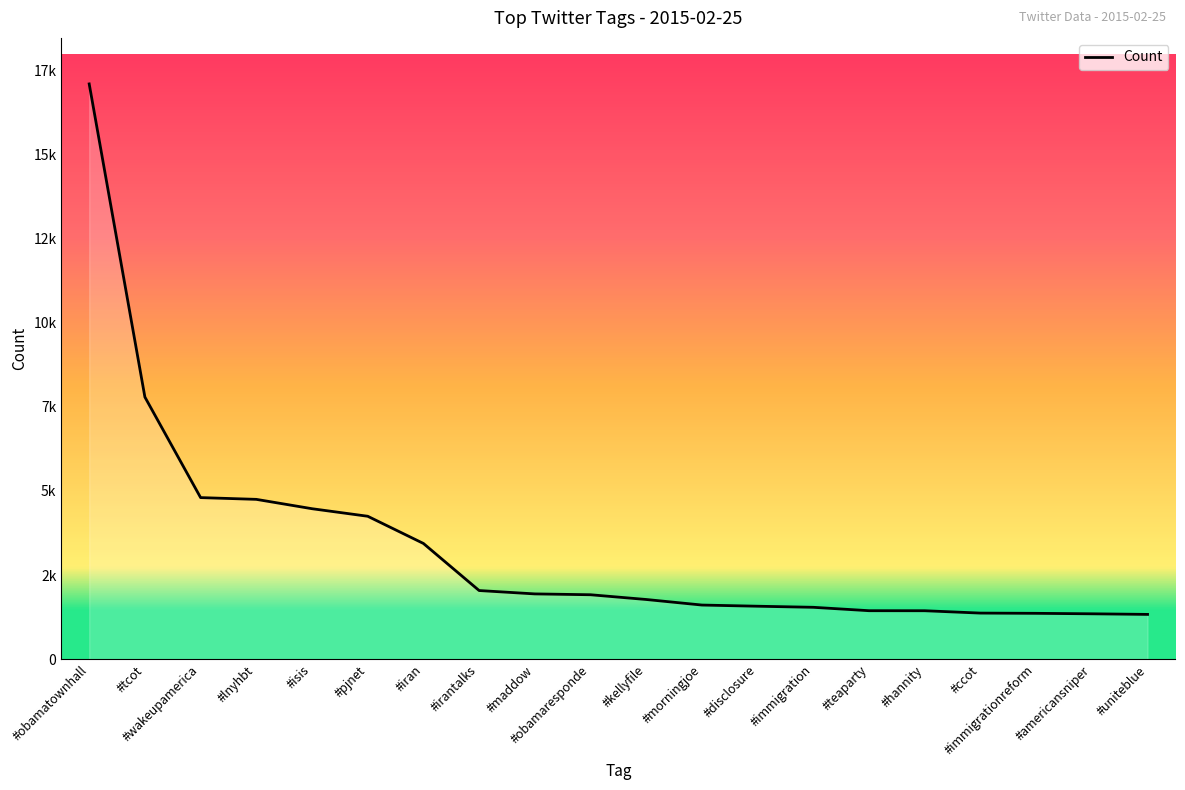

Rank the categories by value from highest to lowest.

#obamatownhall, #tcot, #wakeupamerica, #lnyhbt, #isis, #pjnet, #iran, #irantalks, #maddow, #obamaresponde, #kellyfile, #morningjoe, #disclosure, #immigration, #teaparty, #hannity, #ccot, #immigrationreform, #americansniper, #uniteblue